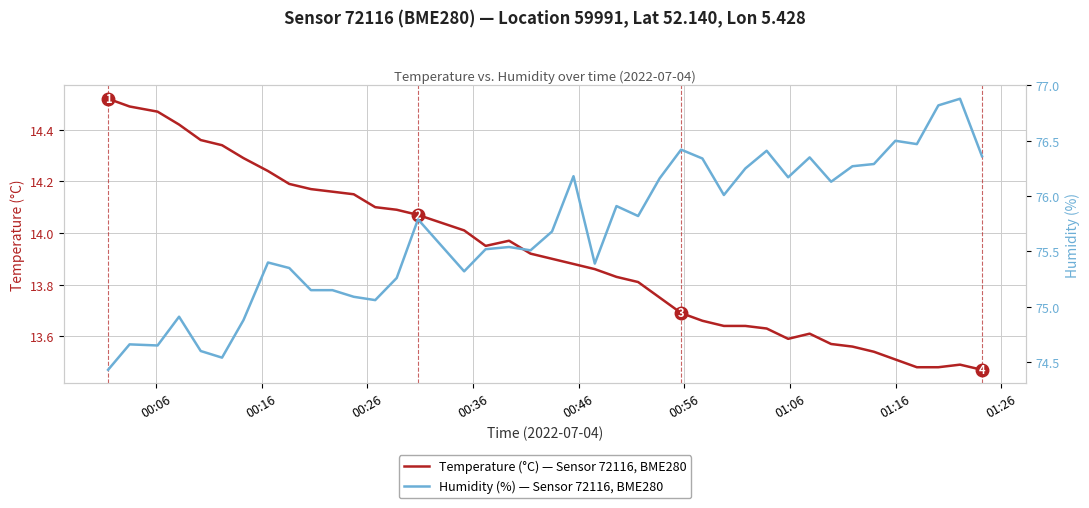

True or false: Humidity (%) — Sensor 72116, BME280 has a value of 127.2 at 00:06.

False